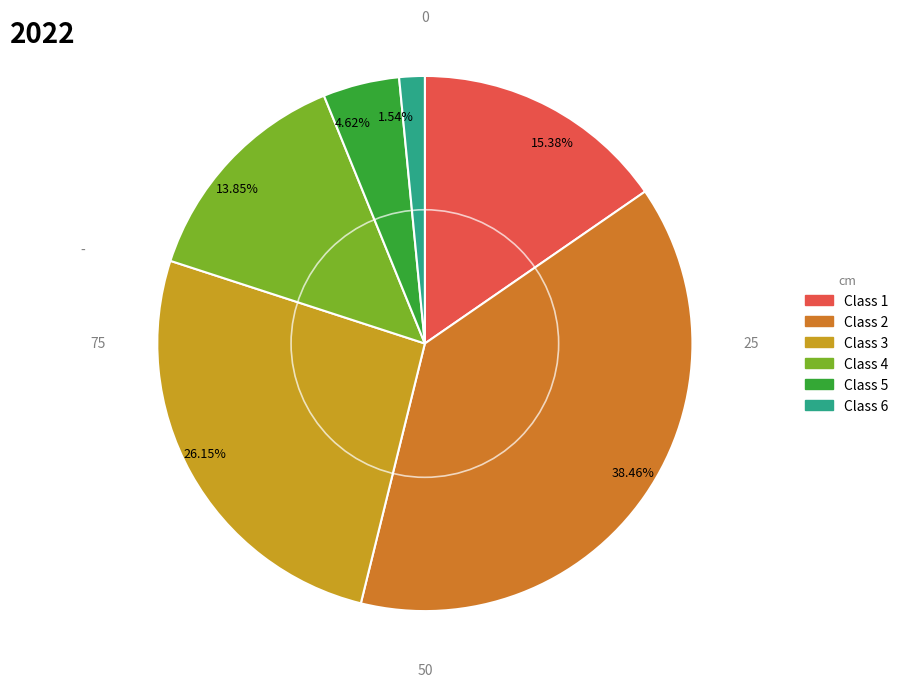

Is the sum of 15.38% and 1.54% greater than half?

No